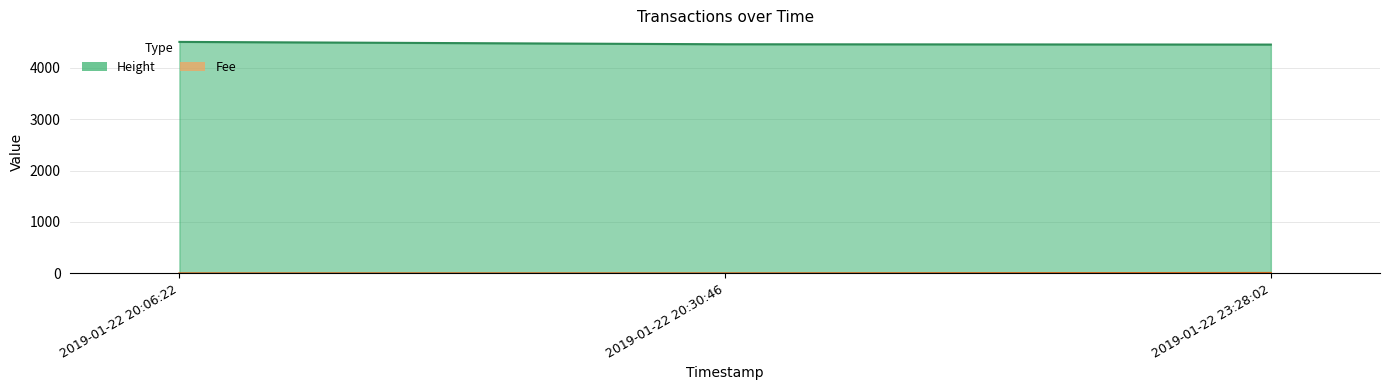

How many series are shown in this chart?

2